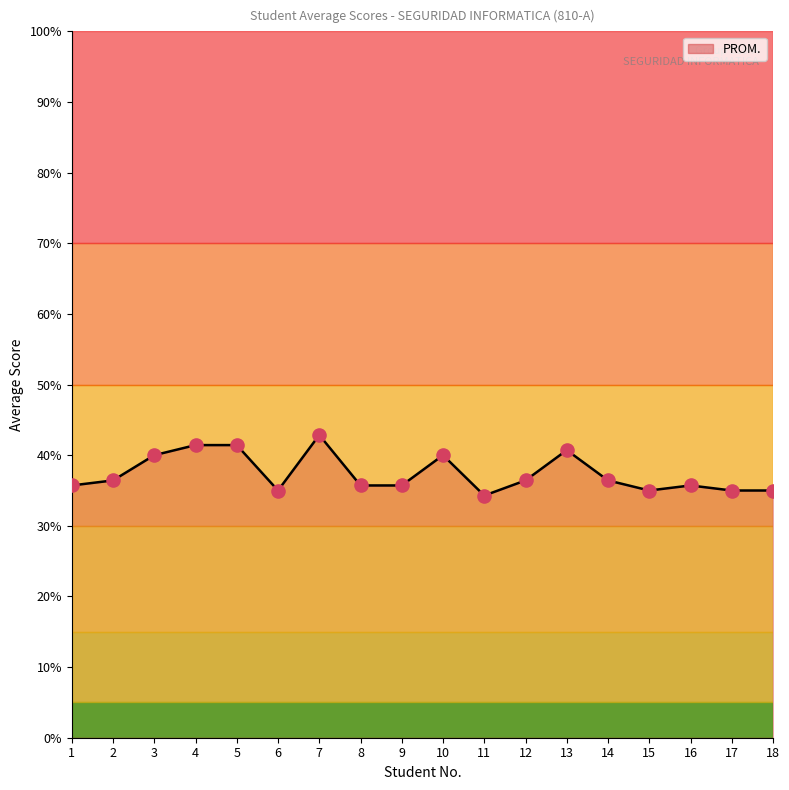

What is the ratio of the value at 15 to the value at 2?

1.0